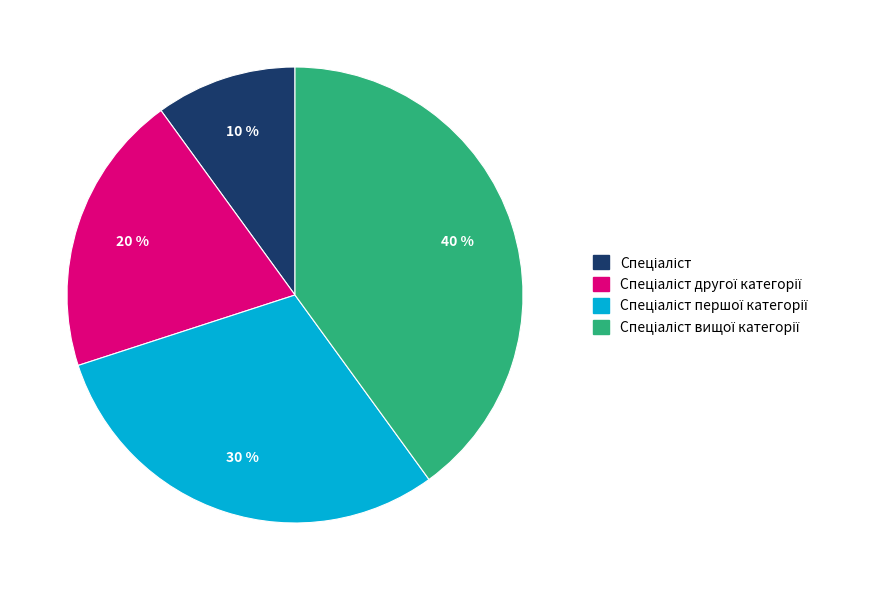

To the nearest percent, what is the average slice percentage?

25%